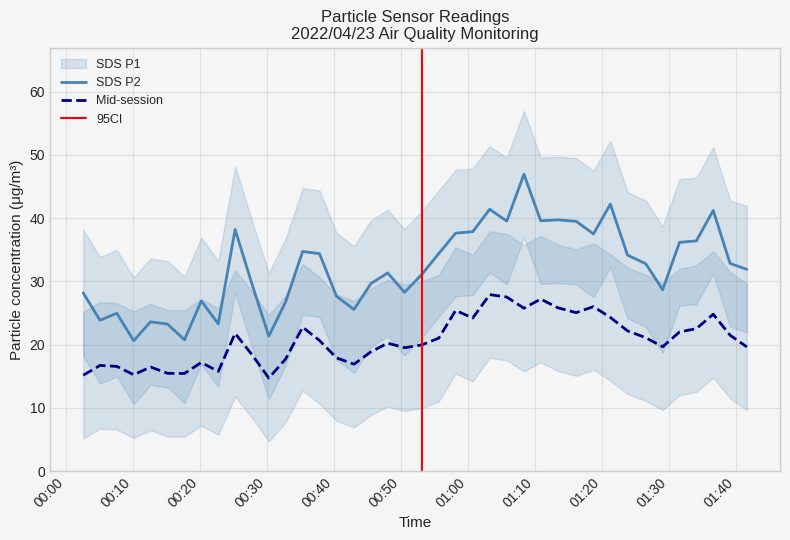

True or false: SDS_P1 and SDS_P2 intersect in this chart.

False